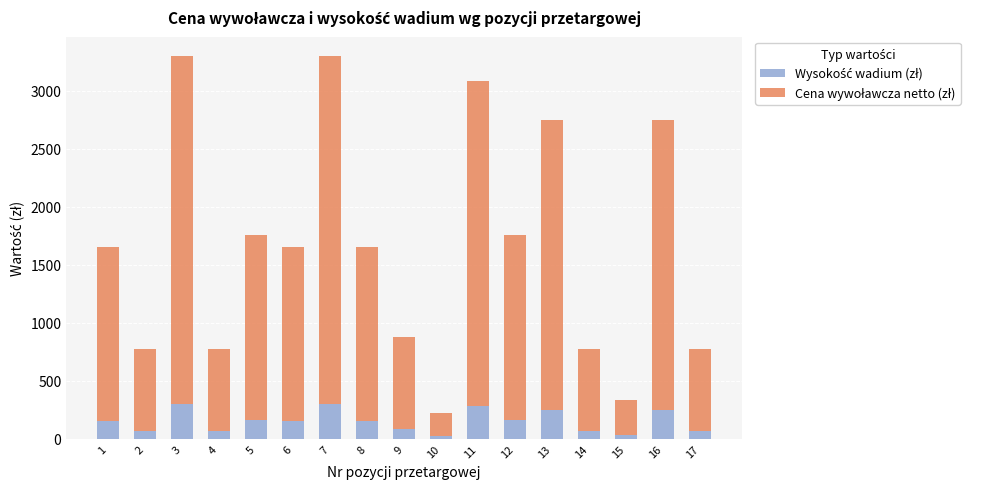

At which category is the sum across all series the highest?

3